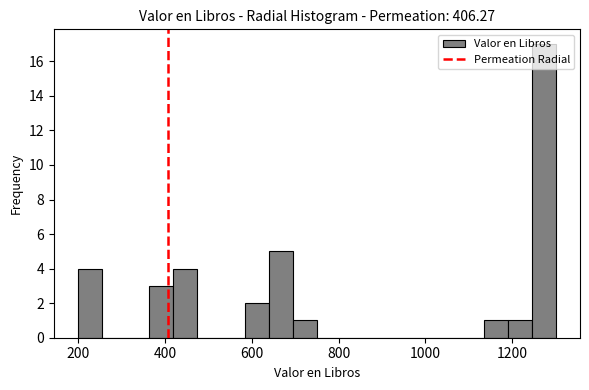

Around what value on the x-axis is the tallest bar? Give the approximate position of its centre, as read against the axis.

1280